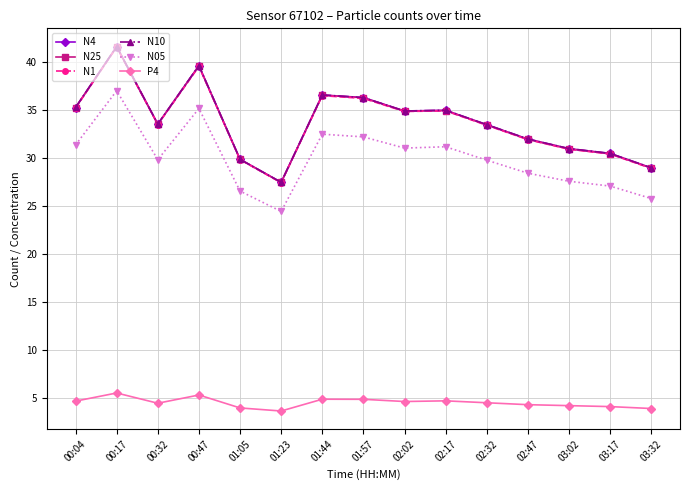

What is the label of the 9th point from the left?

02:02